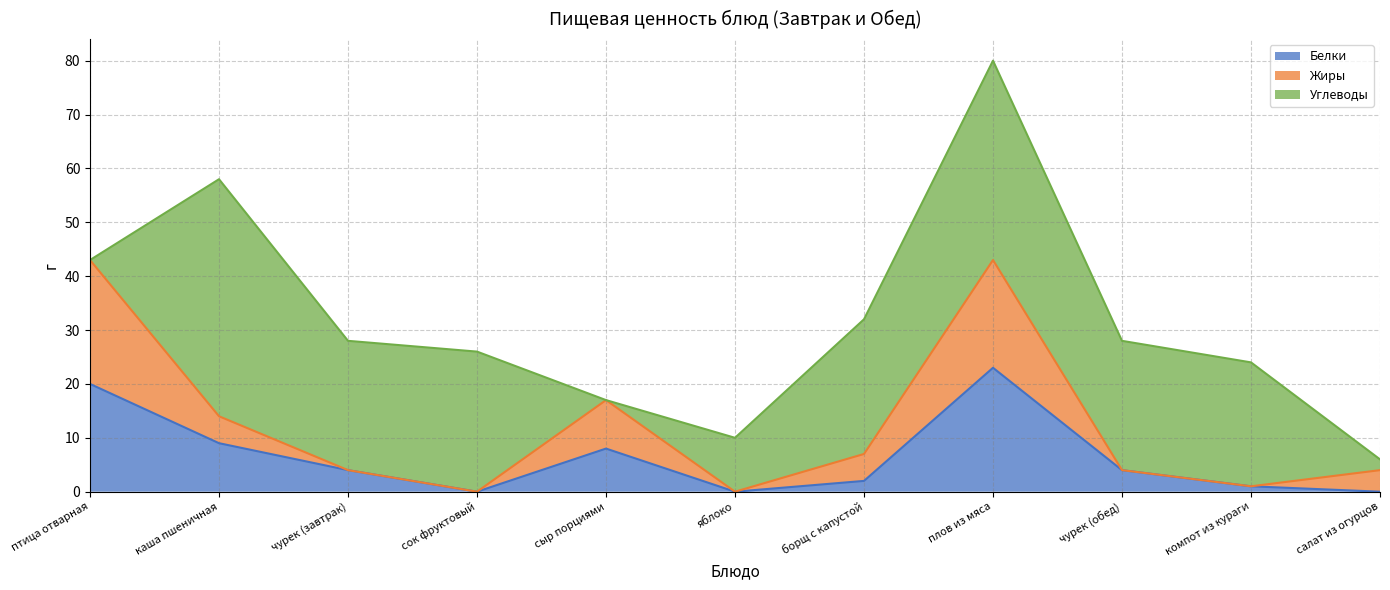

What is the total value across all series at сыр порциями?

17